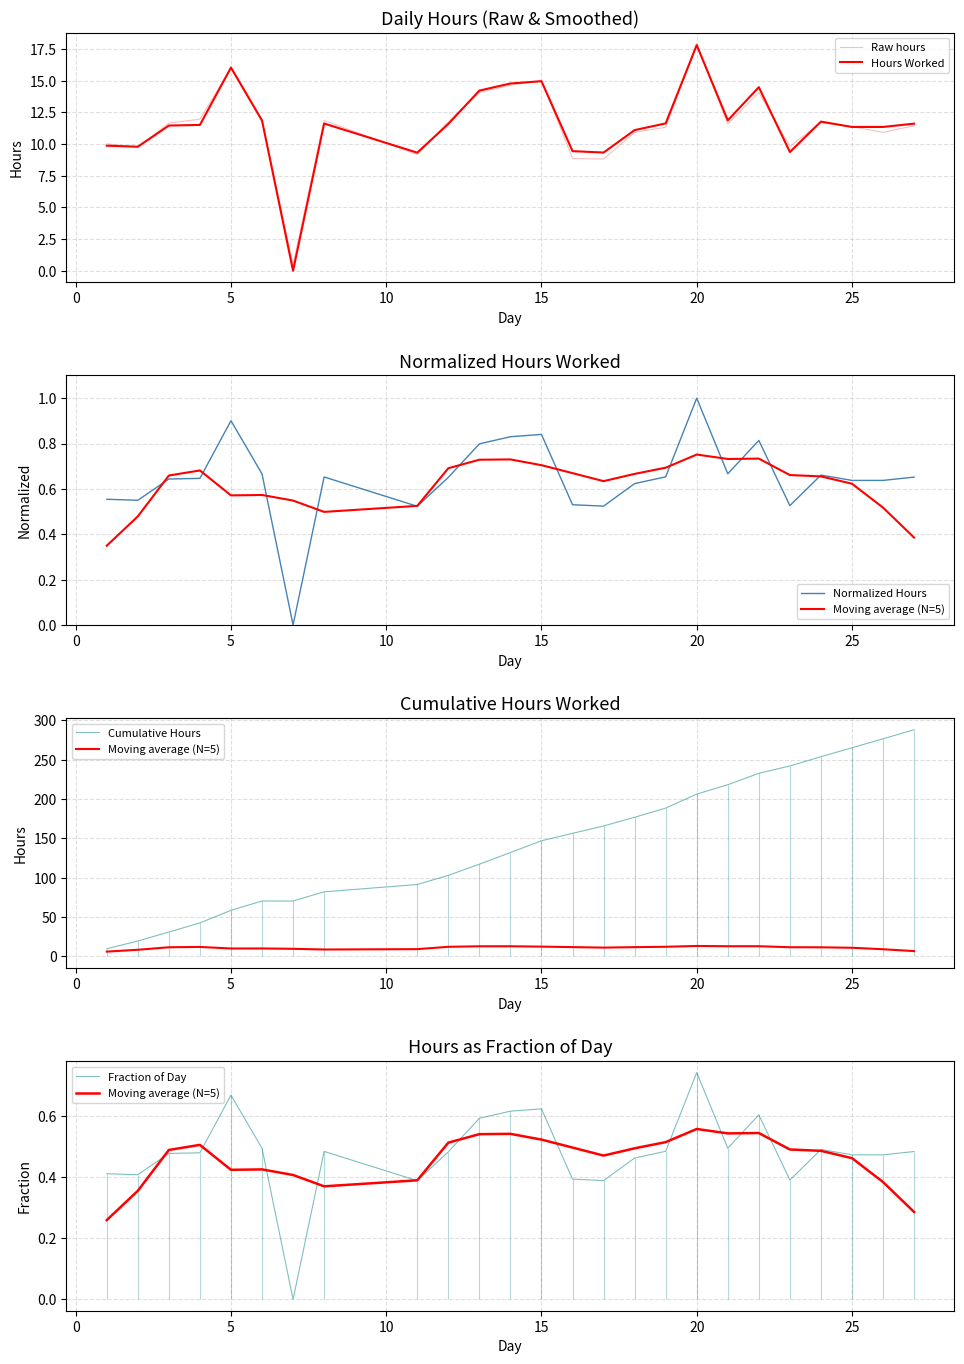

True or false: Normalized Hours and Raw hours intersect in this chart.

False